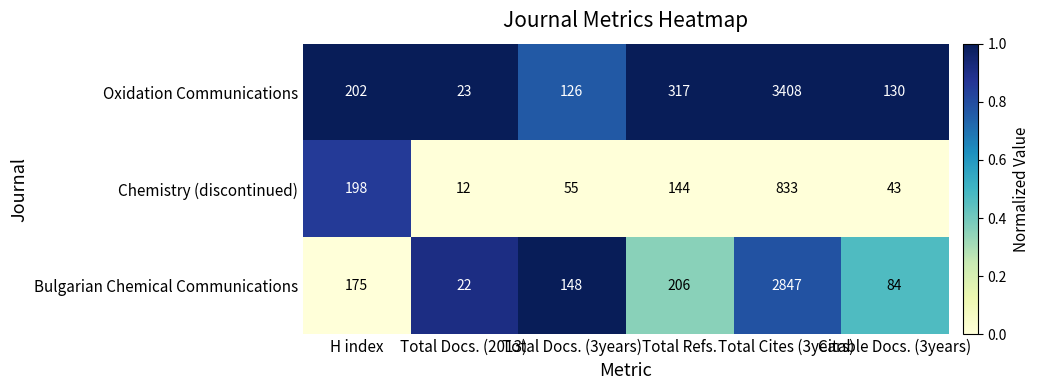

What is the total value across all series at Total Refs.?

667